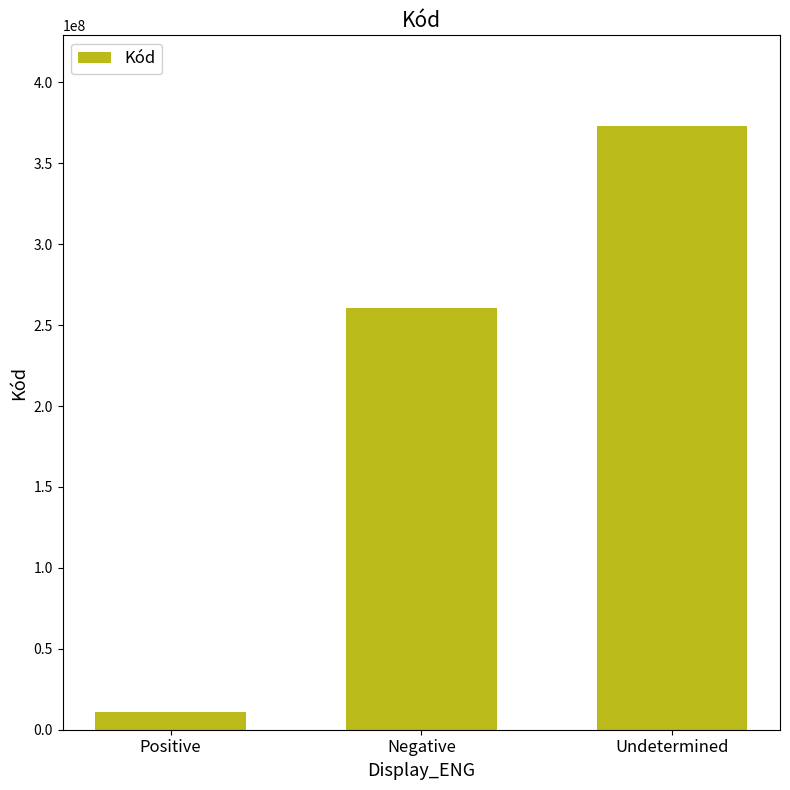

Reading left to right, list all the values displayed in this chart.

10828004	260385009	373068000